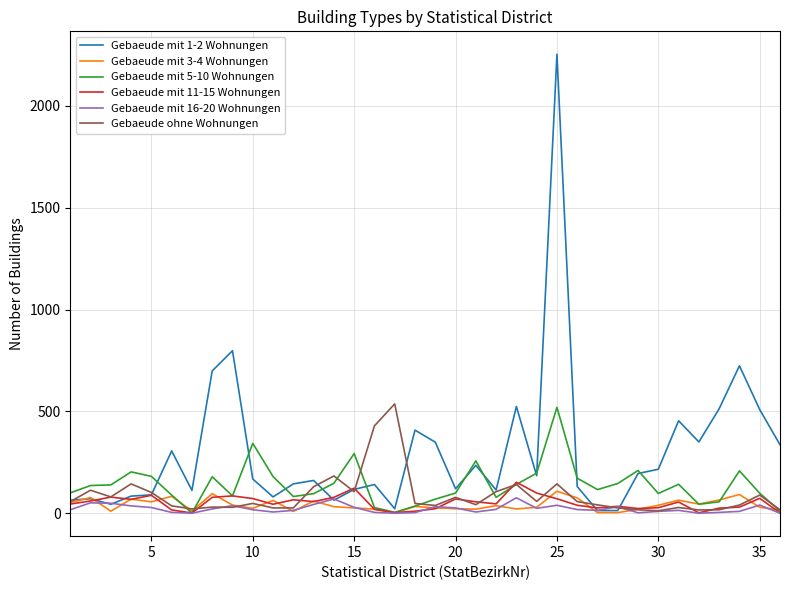

What is the greatest value displayed?

2254